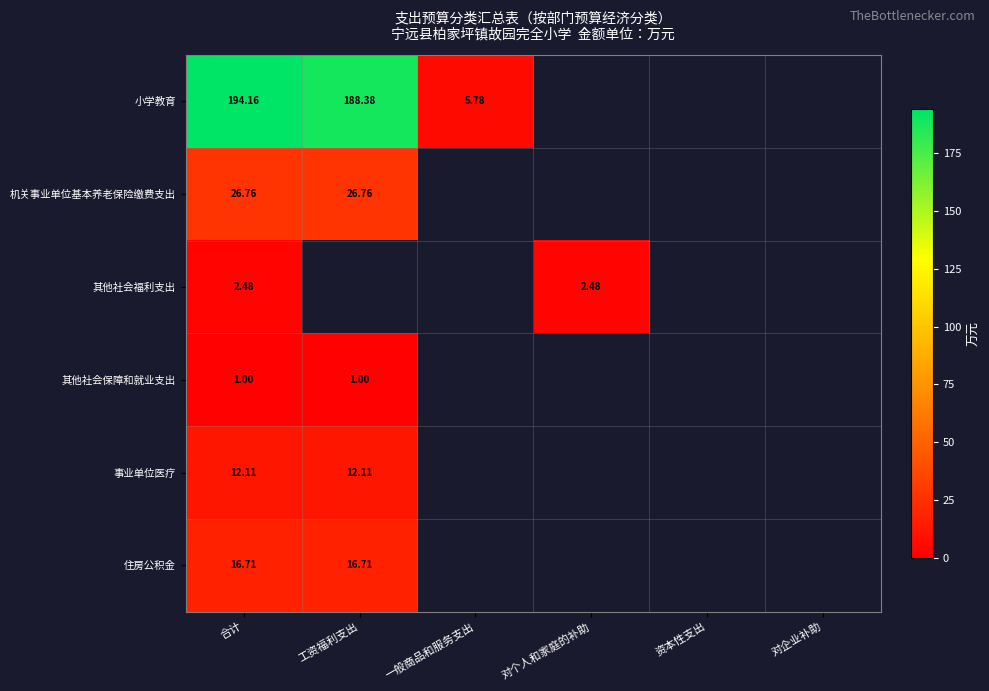

Where is 其他社会福利支出 nearest to the value 2?

合计